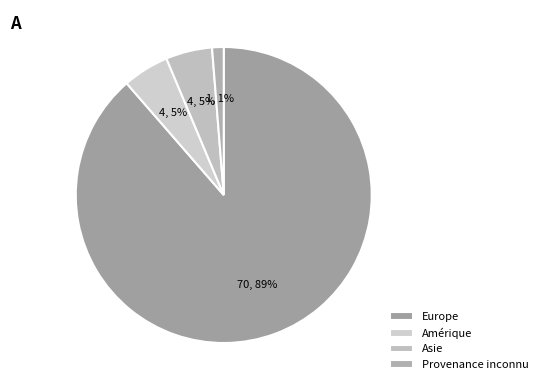

Count the number of slices in the pie.

4